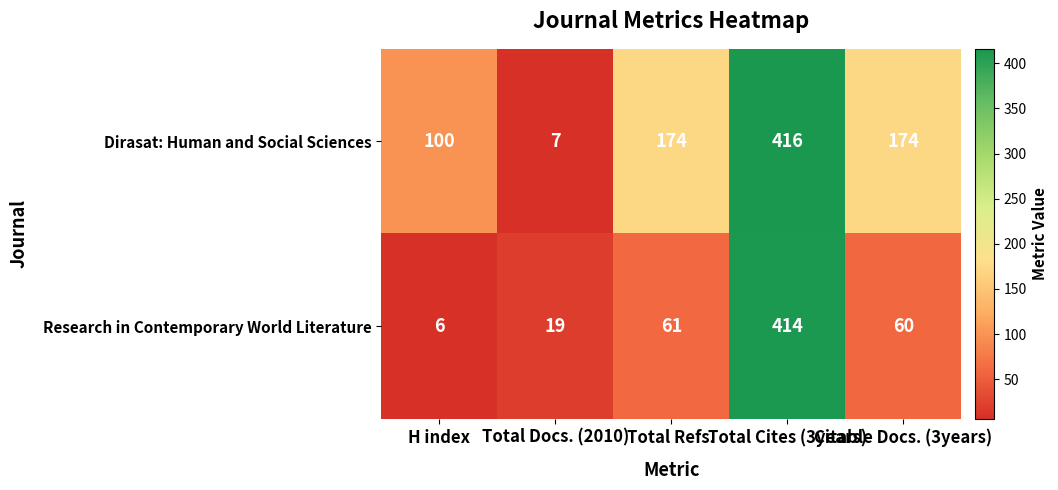

At H index, list the series in order from largest to smallest.

Dirasat: Human and Social Sciences, Research in Contemporary World Literature